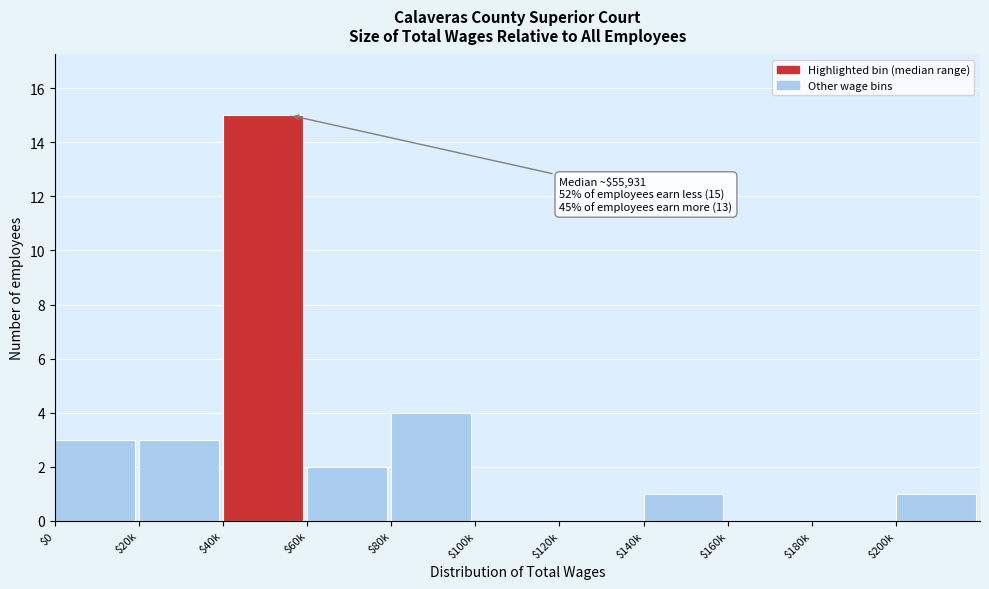

The chart shows a value of 3 at $60k. True or false?

False